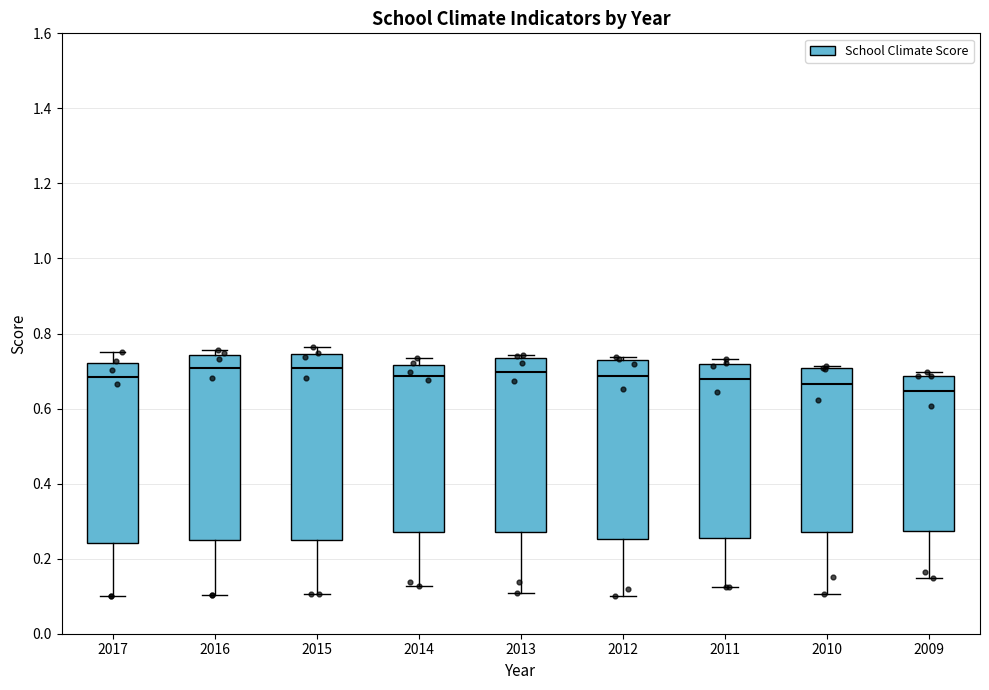

Where is the upper edge of the box at x = 2009 on the y-axis? The values are not printed on the chart, so give them approximately, as read against the axis.

0.68